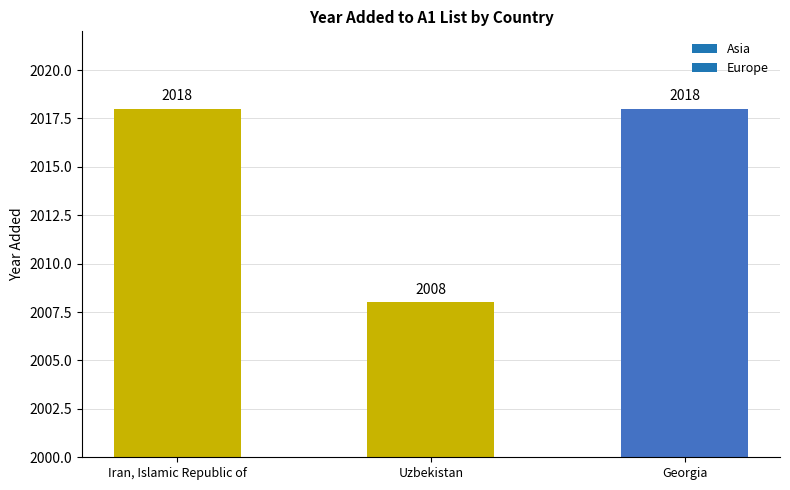

How many values are between 2008 and 2018?

3